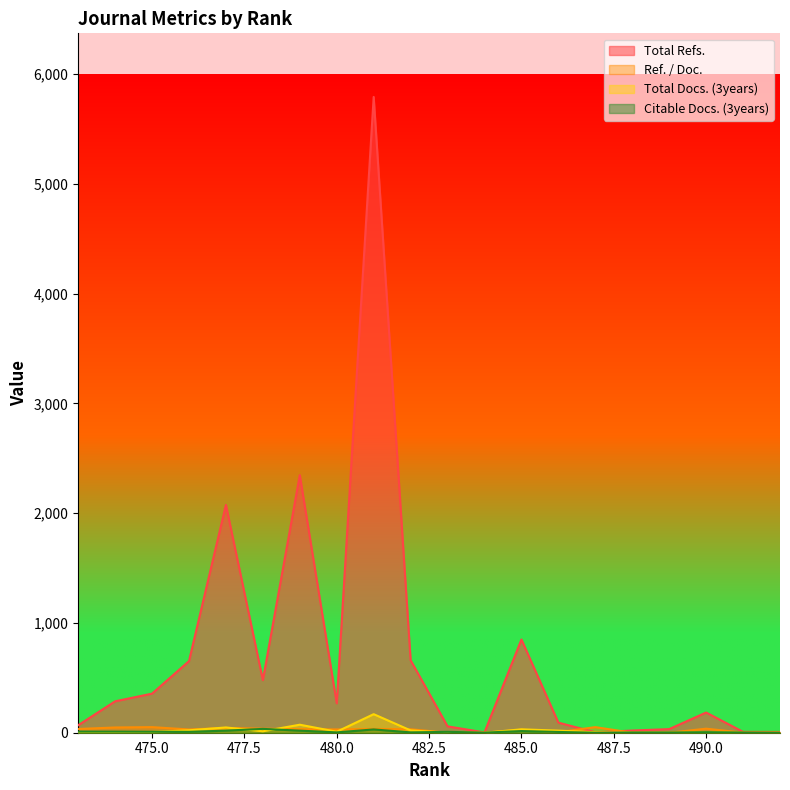

How many distinct data groups are displayed?

4